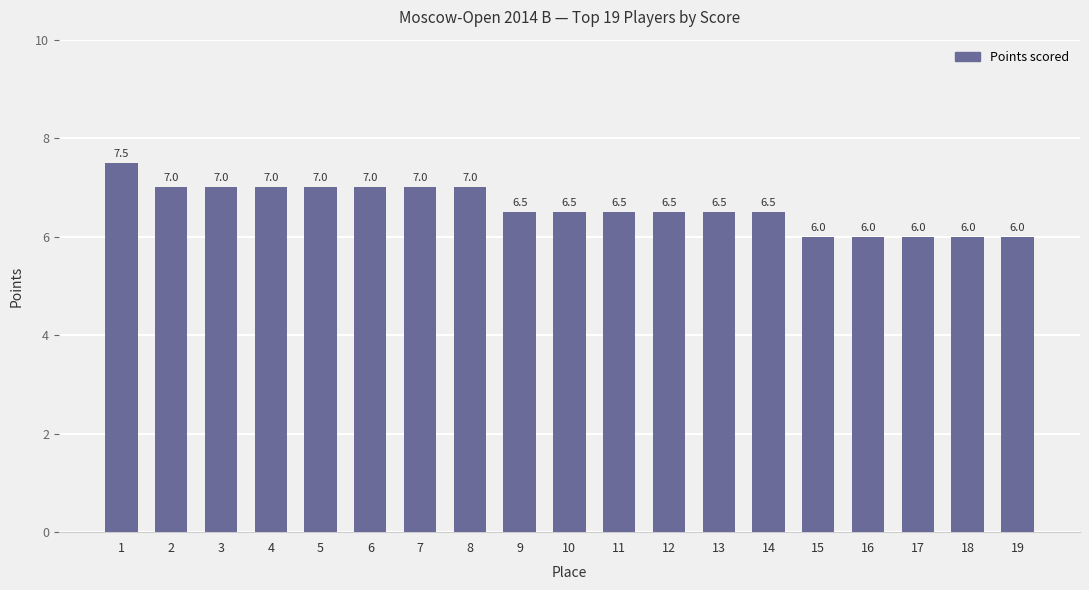

The value at 17 is 6.0. True or false?

True